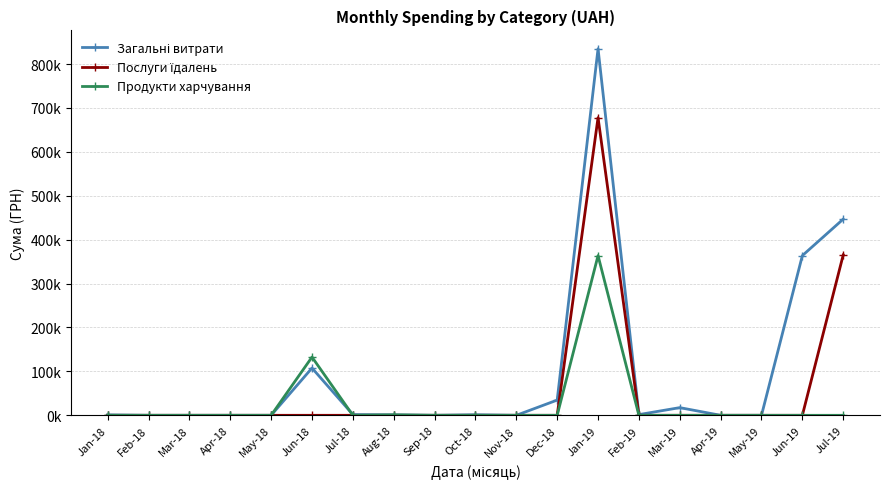

Does the chart have visible grid lines?

Yes